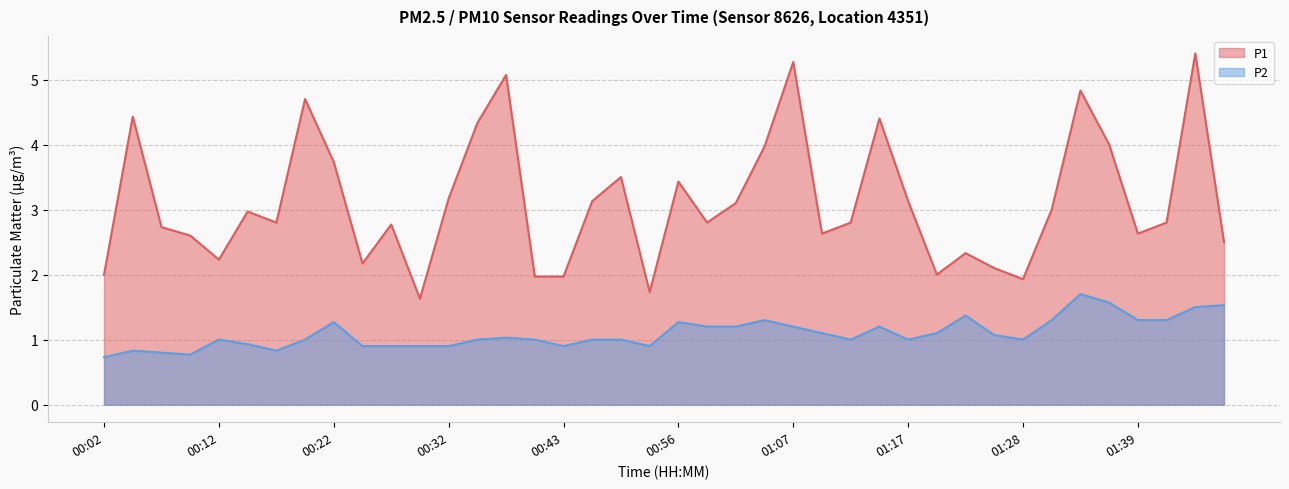

What is the value of the P2 point at the 19th from the left?

1.0